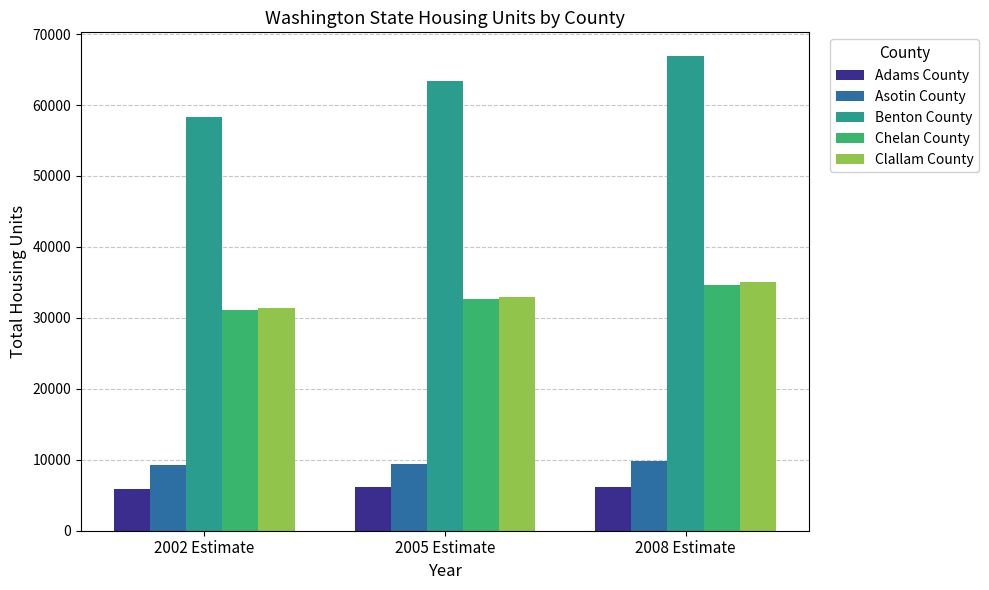

Does the chart contain any negative values?

No